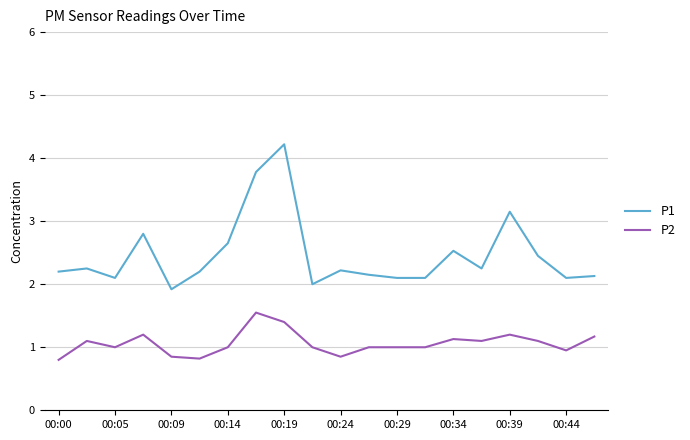

List the series in order of their peak value, highest first.

P1, P2